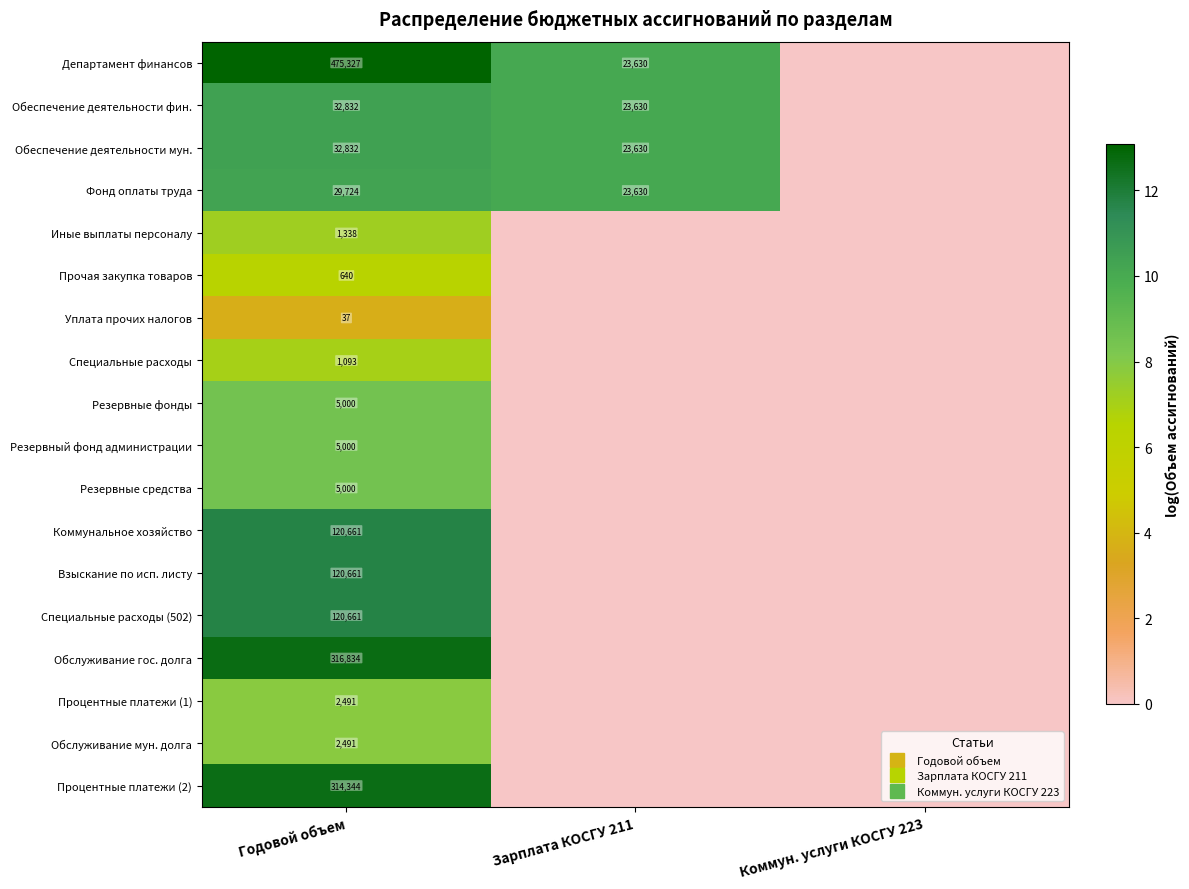

Count the number of categories in the chart.

3